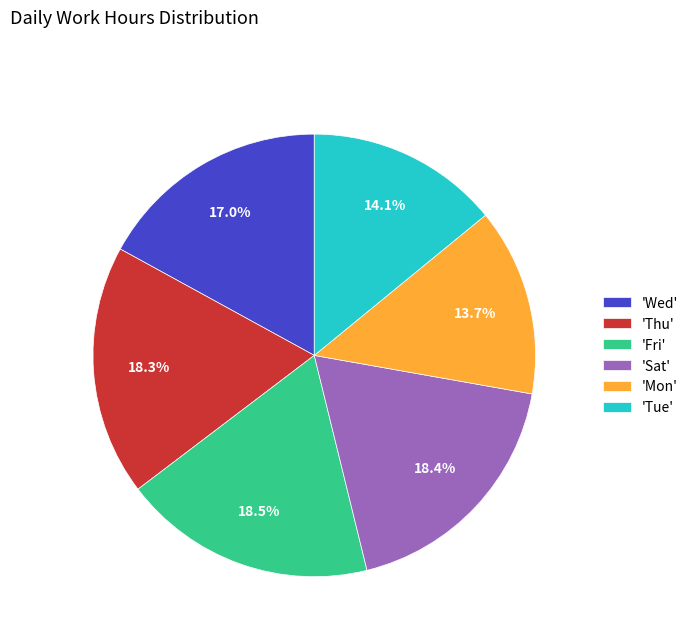

Is there any slice that represents more than half of the pie?

No